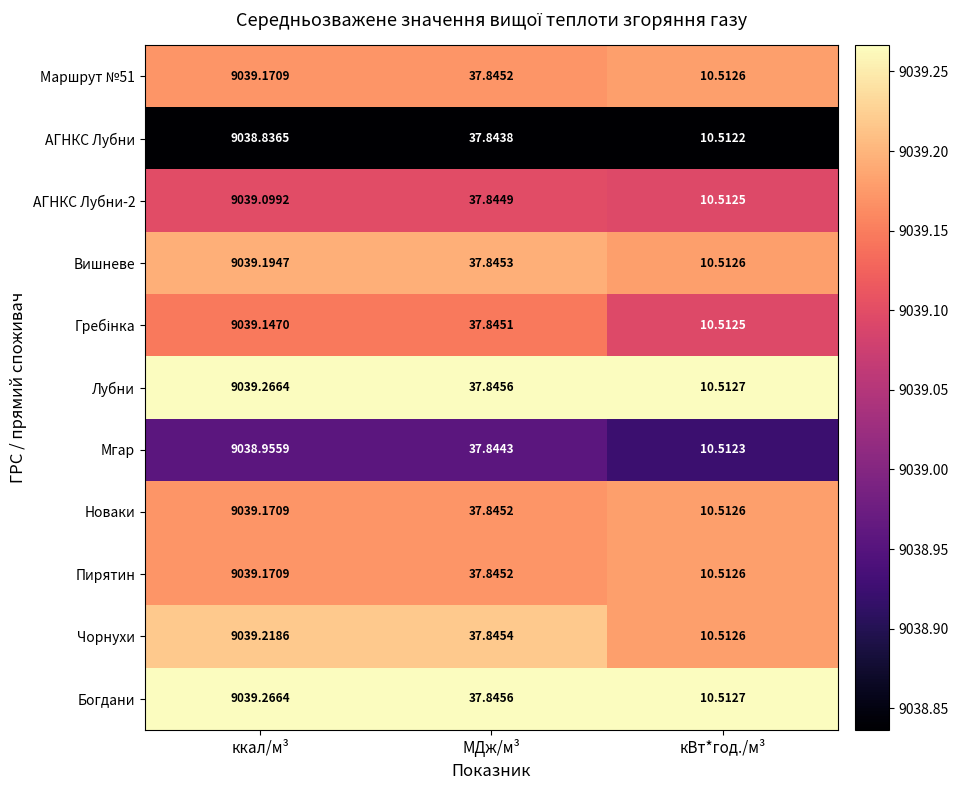

At which label does АГНКС Лубни-2 reach its minimum?

кВт*год./м³